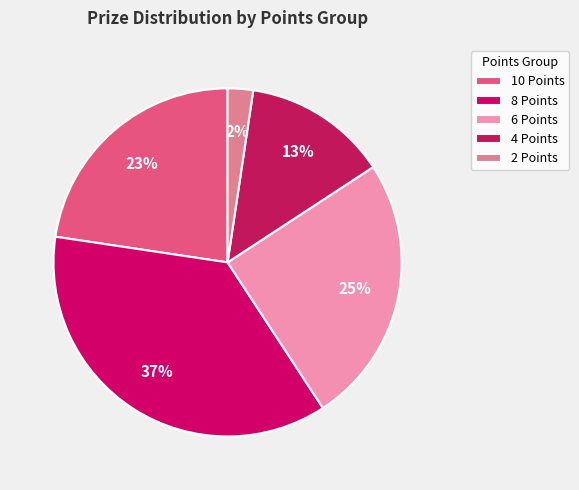

How many segments does this pie chart have?

5